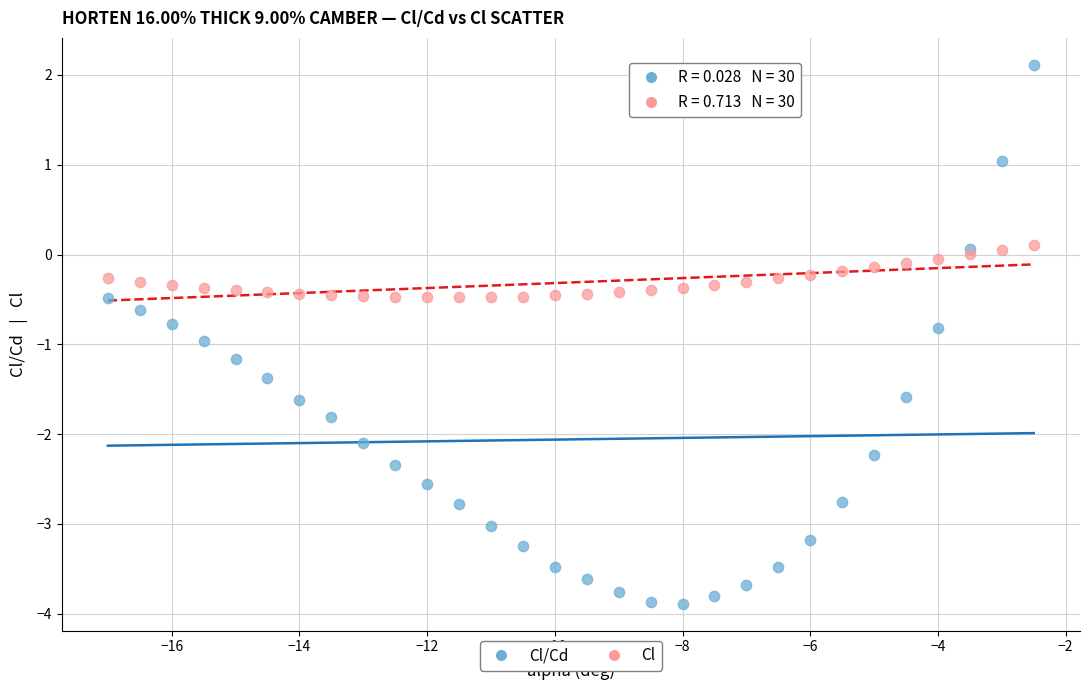

Which series contains the highest Y value?

Cl/Cd